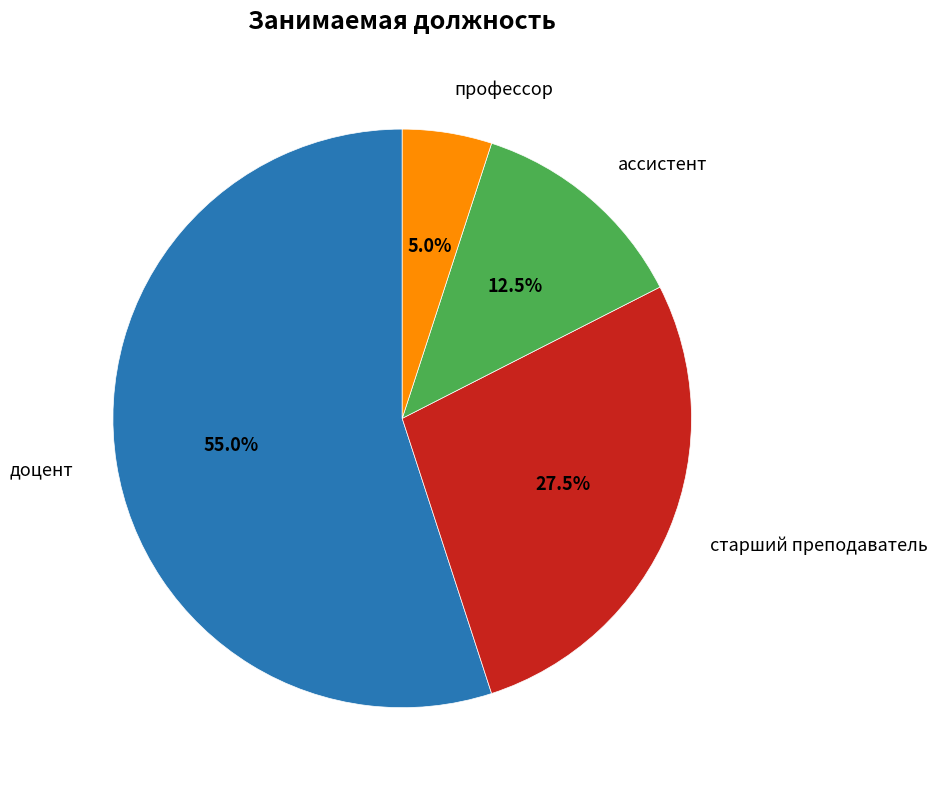

Is there any slice that represents more than half of the pie?

Yes